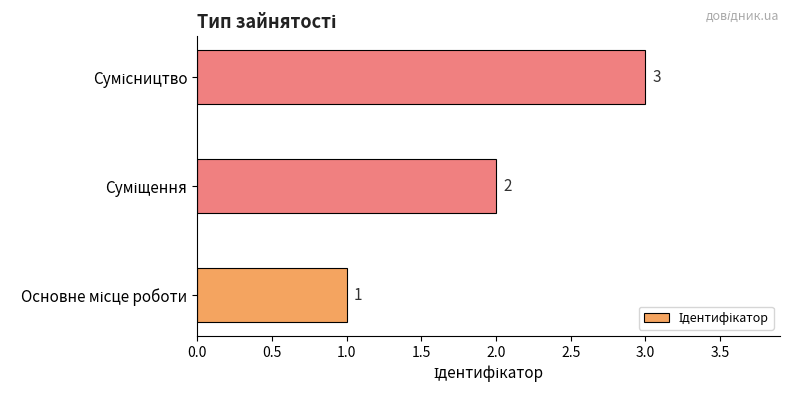

Count the values in the range 1 to 3.

3